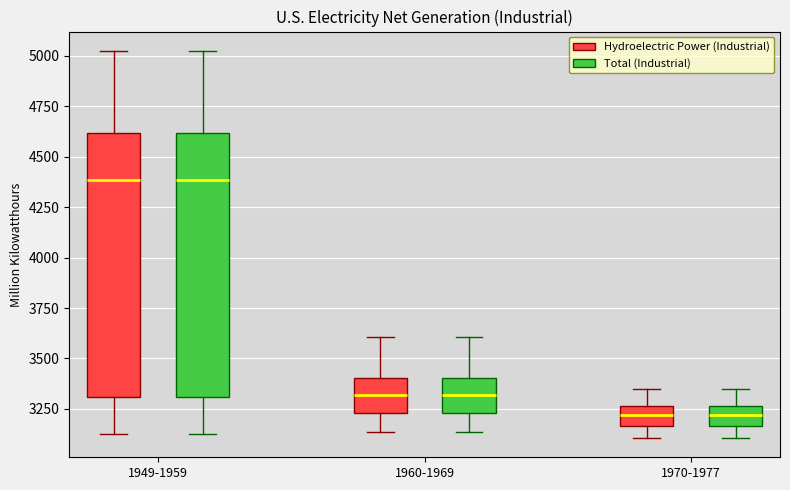

Reading left to right, transcribe this box plot: for each box, give where its median line is, the range the box spans, and where its two whiskers end, as read against the y-axis. The values are not printed on the chart, so give them approximately, as read against the axis.

1949-1959 (Hydroelectric Power (Industrial)): median 4400, box 3300 to 4600, whiskers 3150 to 5000
1949-1959 (Total (Industrial)): median 4400, box 3300 to 4600, whiskers 3150 to 5000
1960-1969 (Hydroelectric Power (Industrial)): median 3300, box 3250 to 3400, whiskers 3150 to 3600
1960-1969 (Total (Industrial)): median 3300, box 3250 to 3400, whiskers 3150 to 3600
1970-1977 (Hydroelectric Power (Industrial)): median 3200, box 3150 to 3250, whiskers 3100 to 3350
1970-1977 (Total (Industrial)): median 3200, box 3150 to 3250, whiskers 3100 to 3350